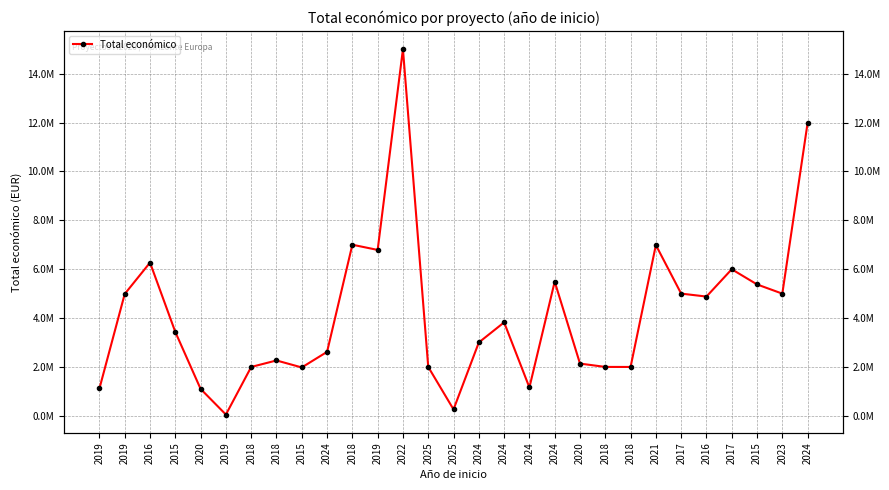

What is the greatest value displayed?

15002553